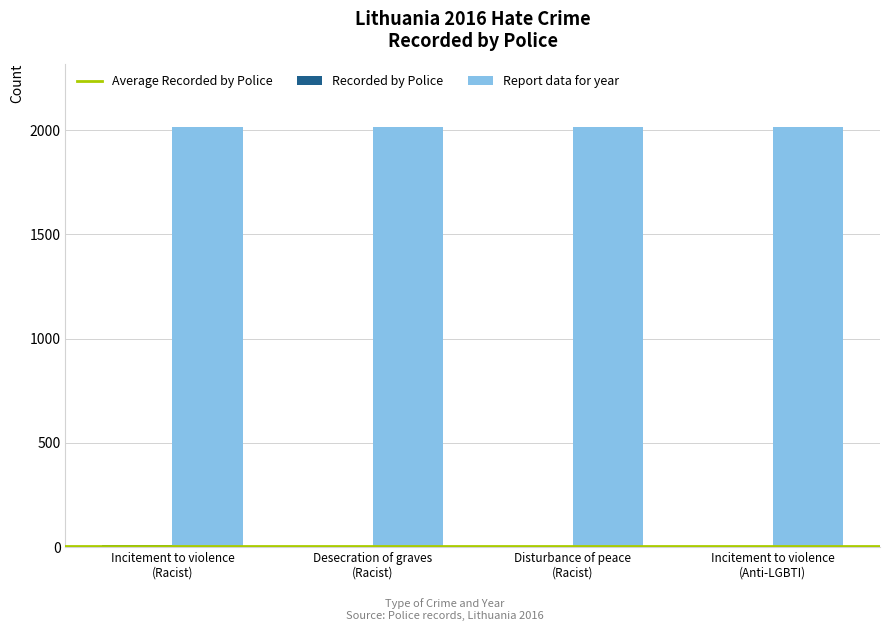

Which series has the largest total across all categories?

Report data for year